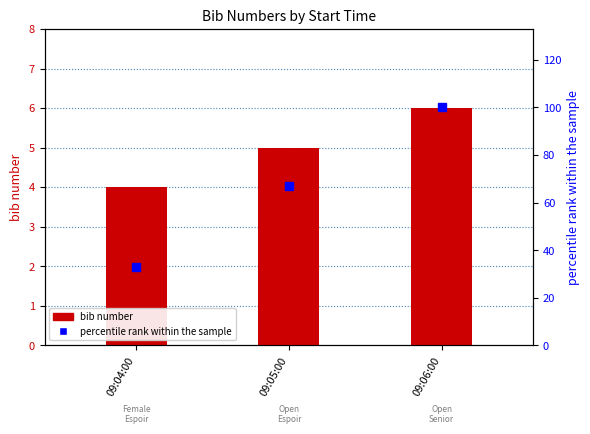

What is the minimum value for percentile rank within the sample?

33